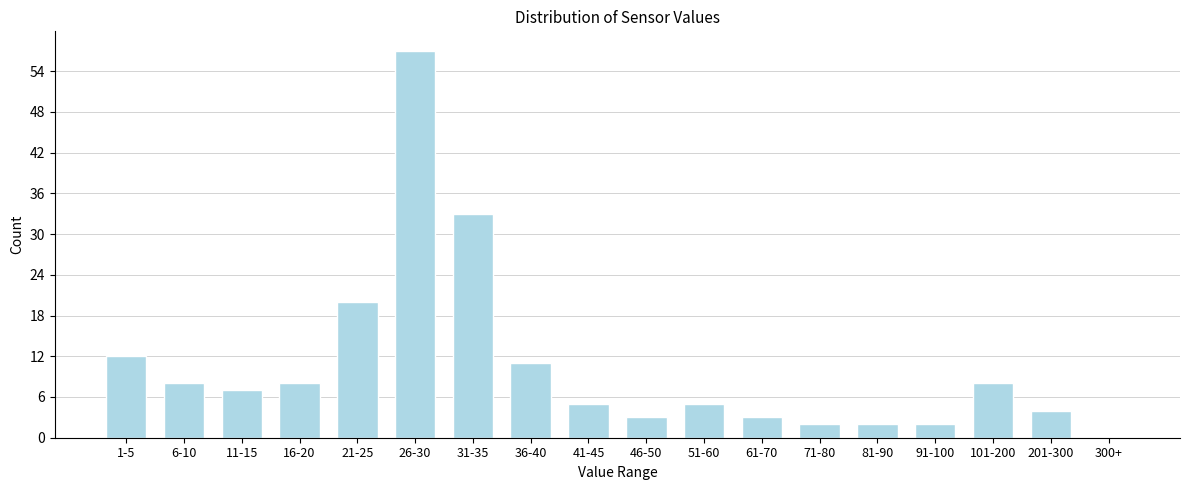

Reading left to right, extract all data points from this chart.

1-5=12	6-10=8	11-15=7	16-20=8	21-25=20	26-30=57	31-35=33	36-40=11	41-45=5	46-50=3	51-60=5	61-70=3	71-80=2	81-90=2	91-100=2	101-200=8	201-300=4	300+=0